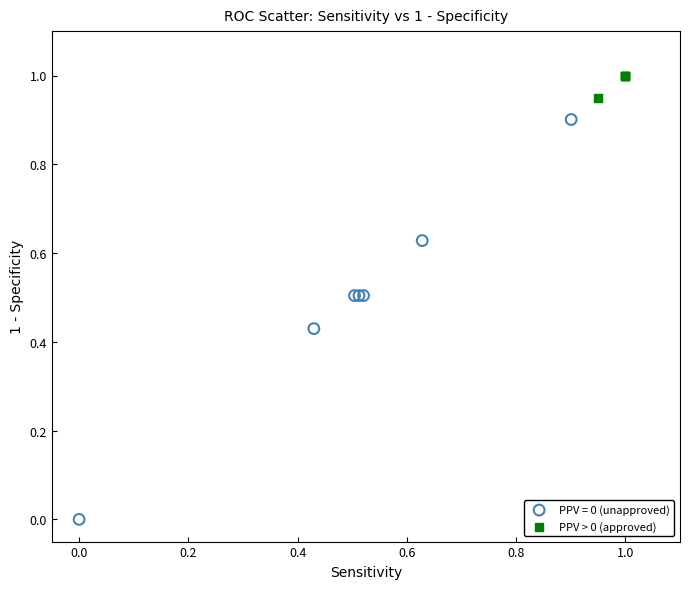

Which series reaches the minimum Y coordinate?

PPV = 0 (unapproved)